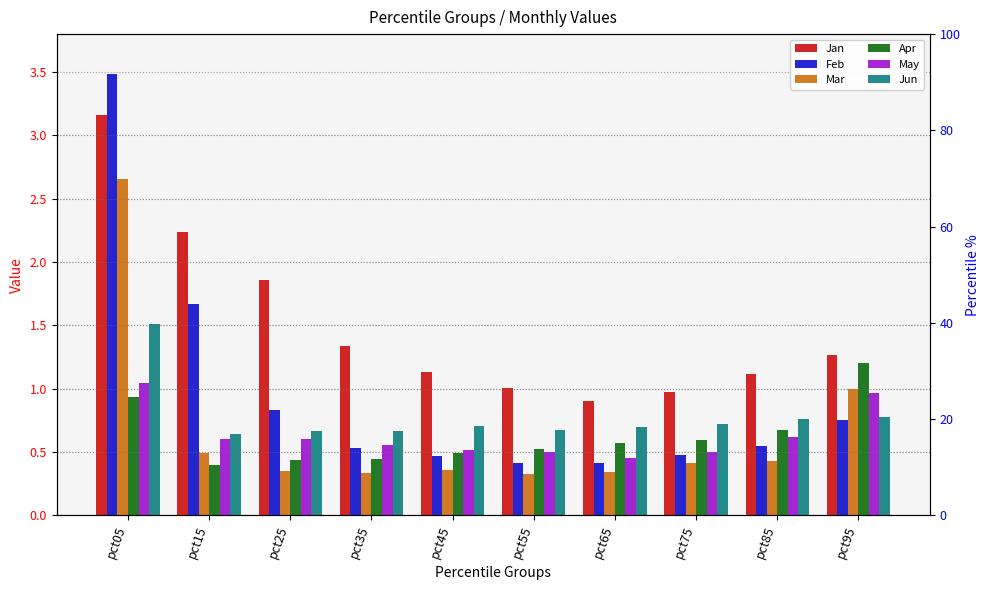

At which label does Mar reach its peak?

pct05